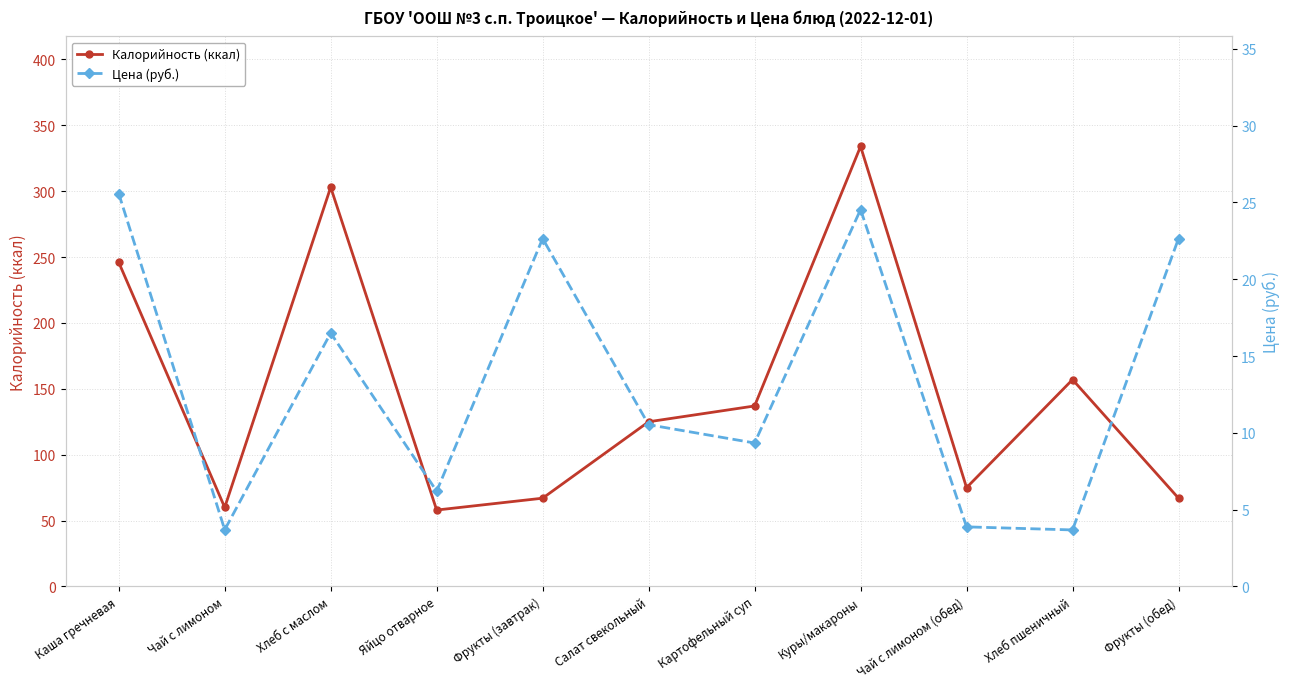

Is it true that Калорийность (ккал) equals 42.7 at Чай с лимоном (обед)?

False